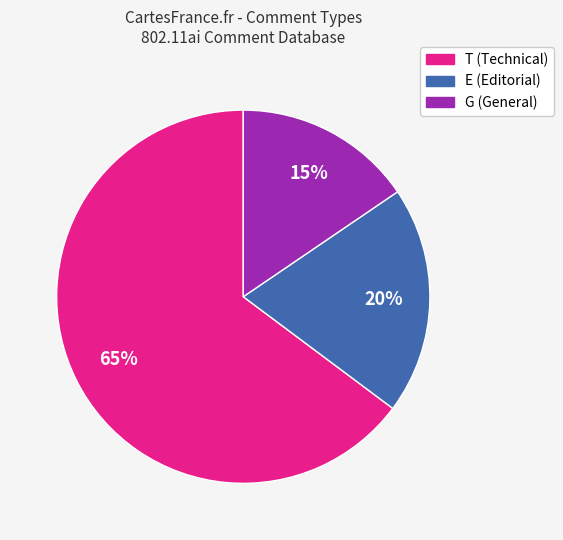

What is the smallest slice in the pie chart?

G